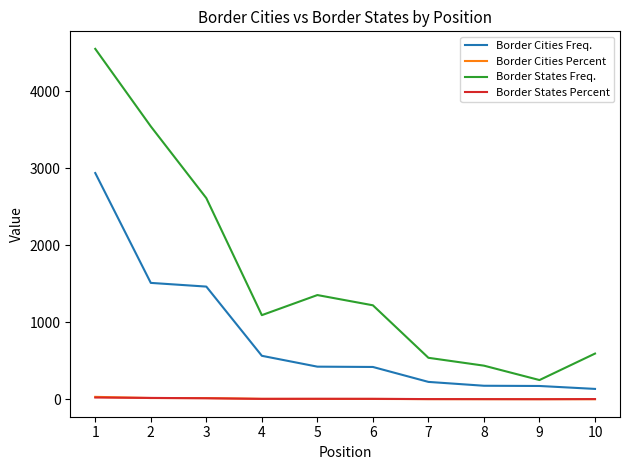

True or false: Border States Percent and Border States Freq. intersect in this chart.

False